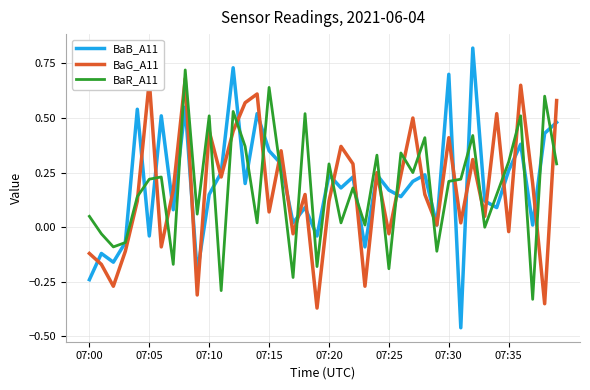

The BaG_A11 series shows 0.4 at 07:30. True or false?

True